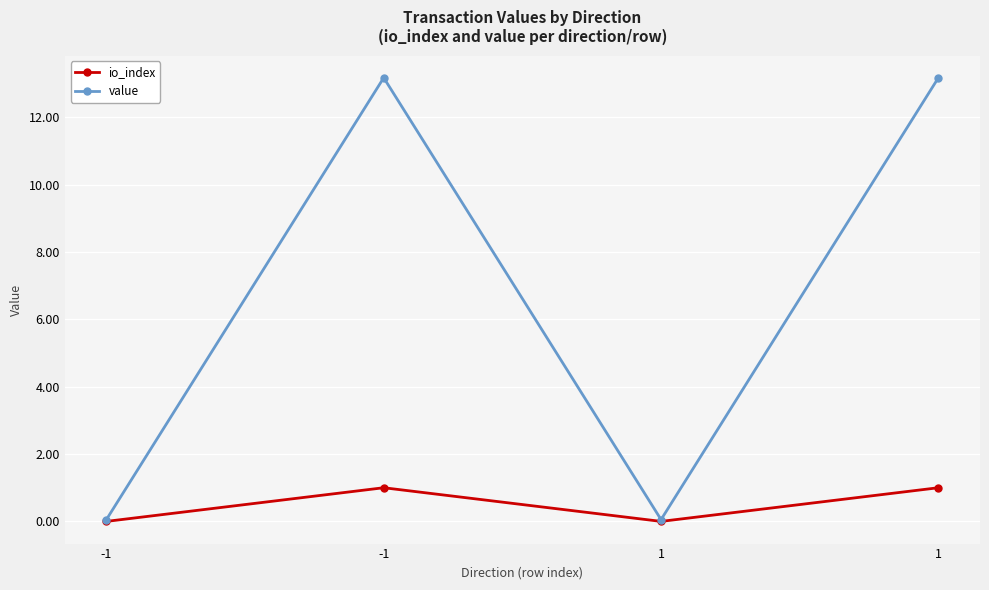

Between 1 and -1, which is larger?

-1